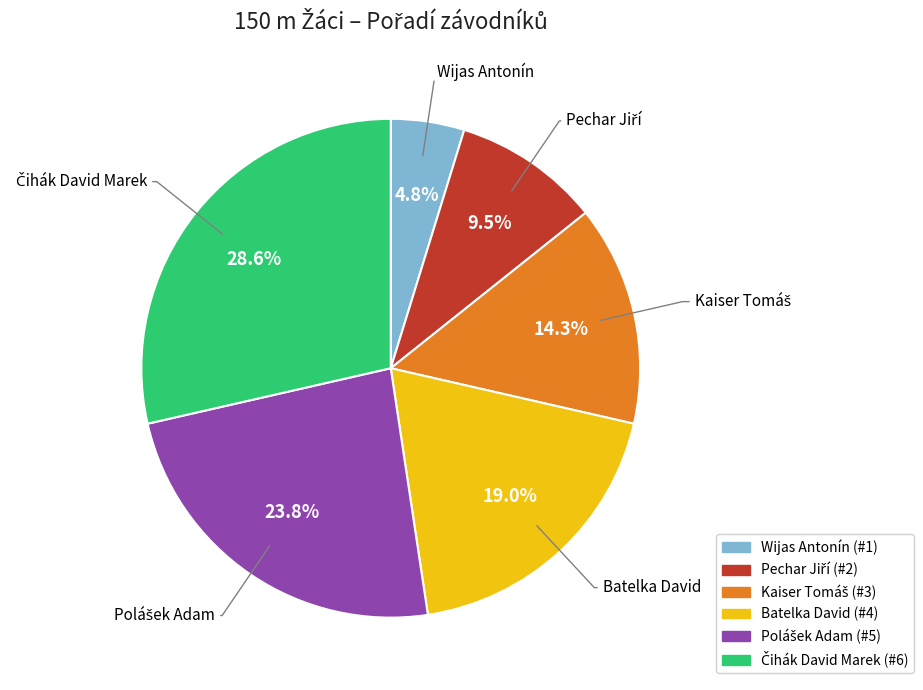

Is it true that Batelka David is 19% of the pie?

True